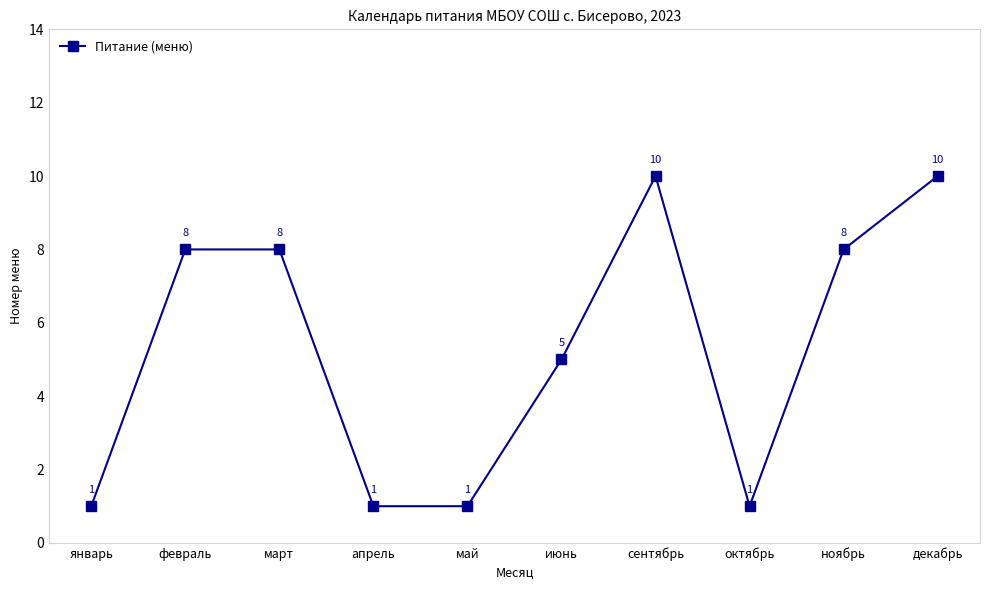

Reading left to right, transcribe all the data shown in this chart.

январь=1	февраль=8	март=8	апрель=1	май=1	июнь=5	сентябрь=10	октябрь=1	ноябрь=8	декабрь=10